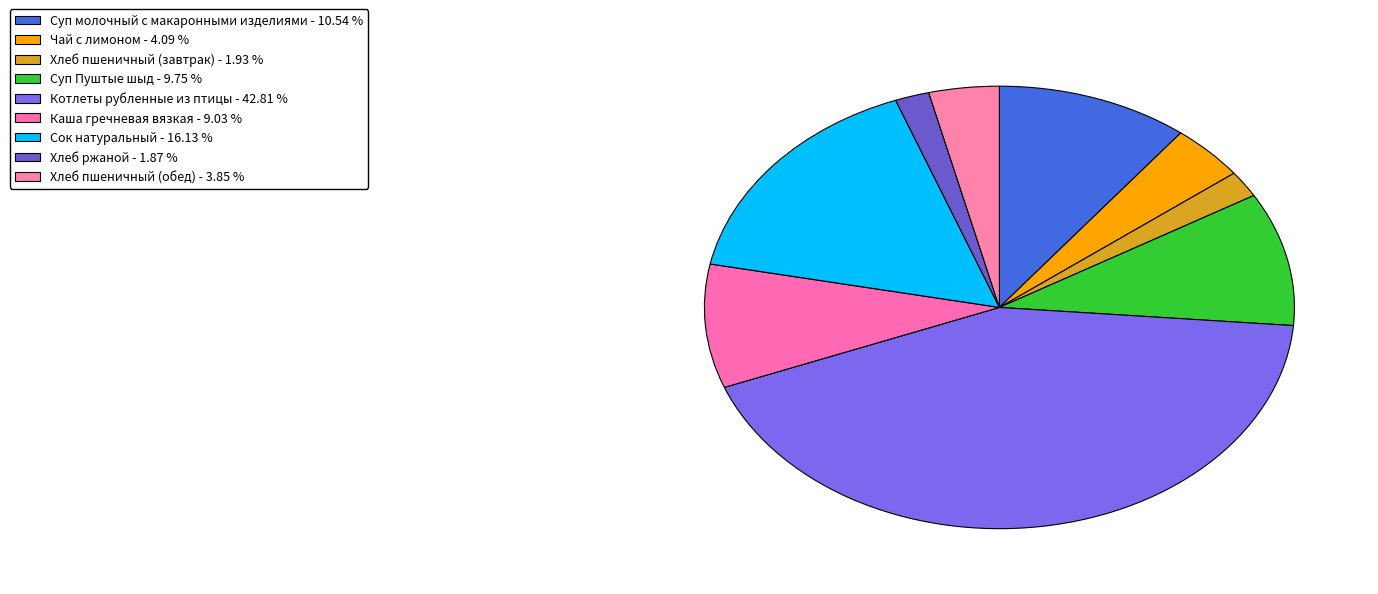

Count the number of slices in the pie.

9